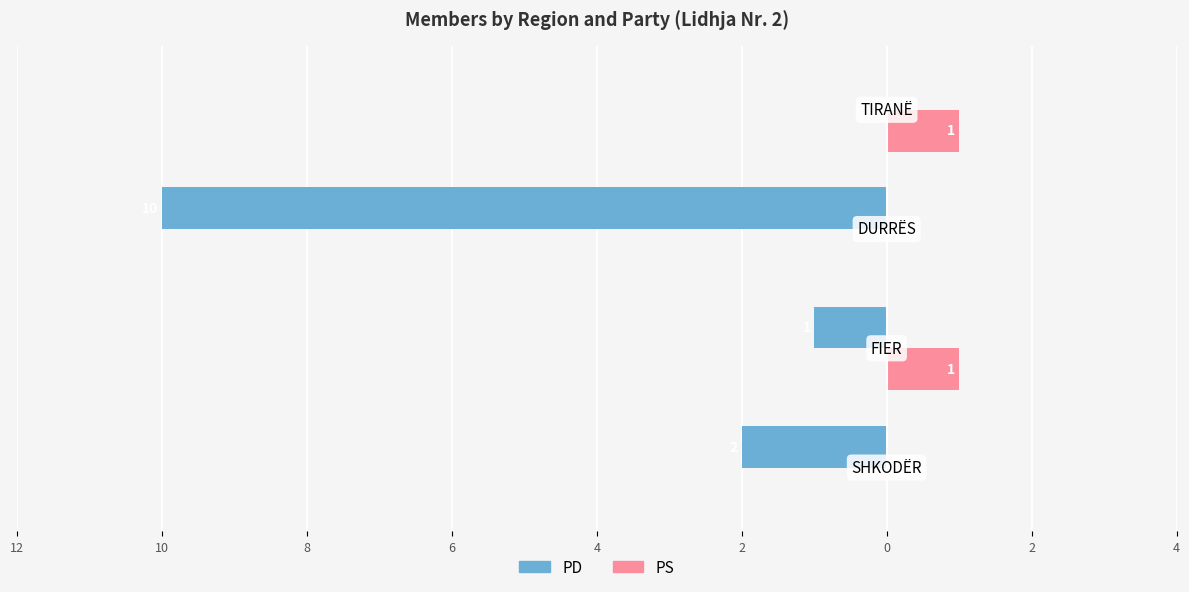

What are all the series names shown in the legend?

PD, PS